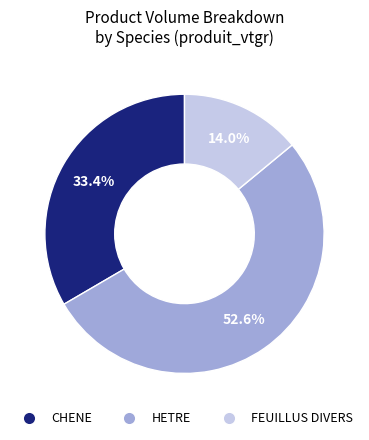

Count the number of slices in the pie.

3